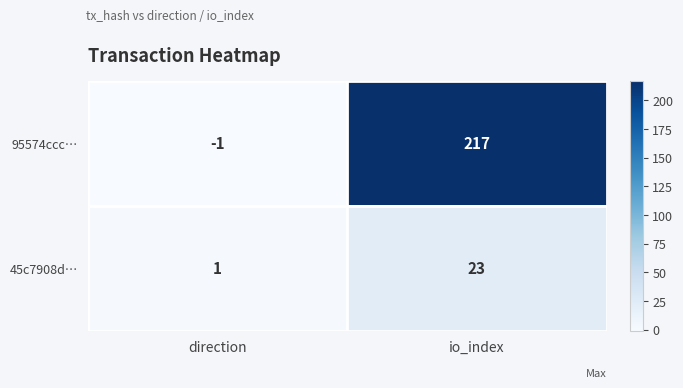

Count the number of categories in the chart.

2